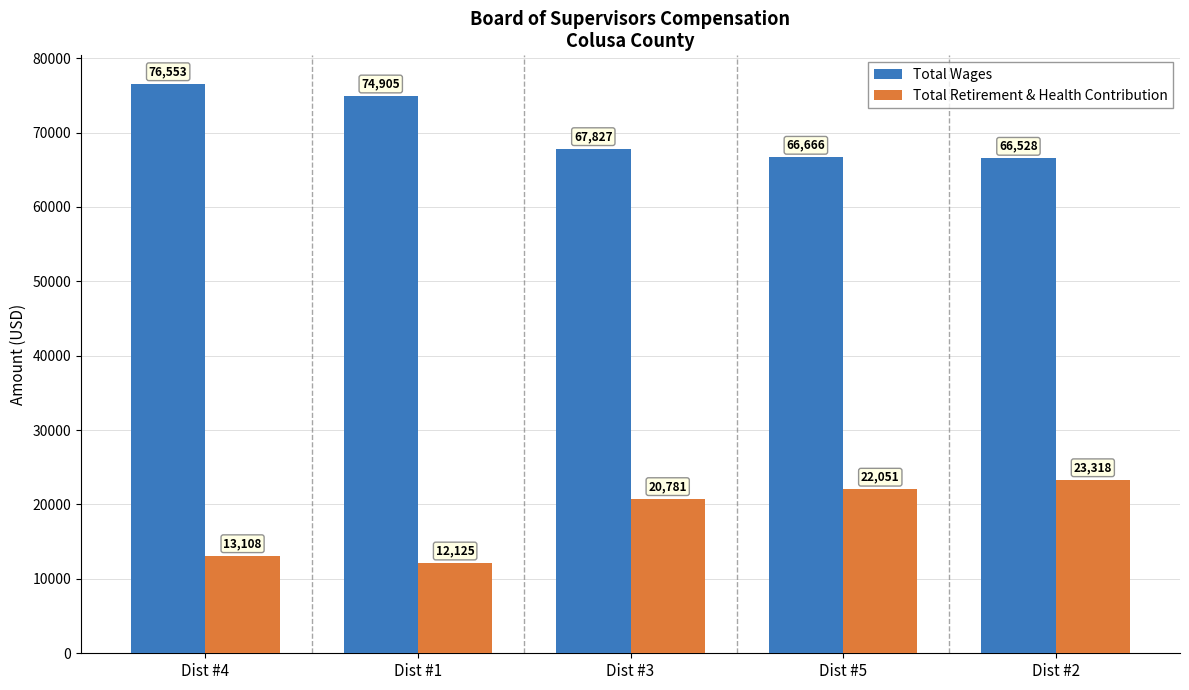

The value of Total Wages at Dist #4 is 48616. True or false?

False